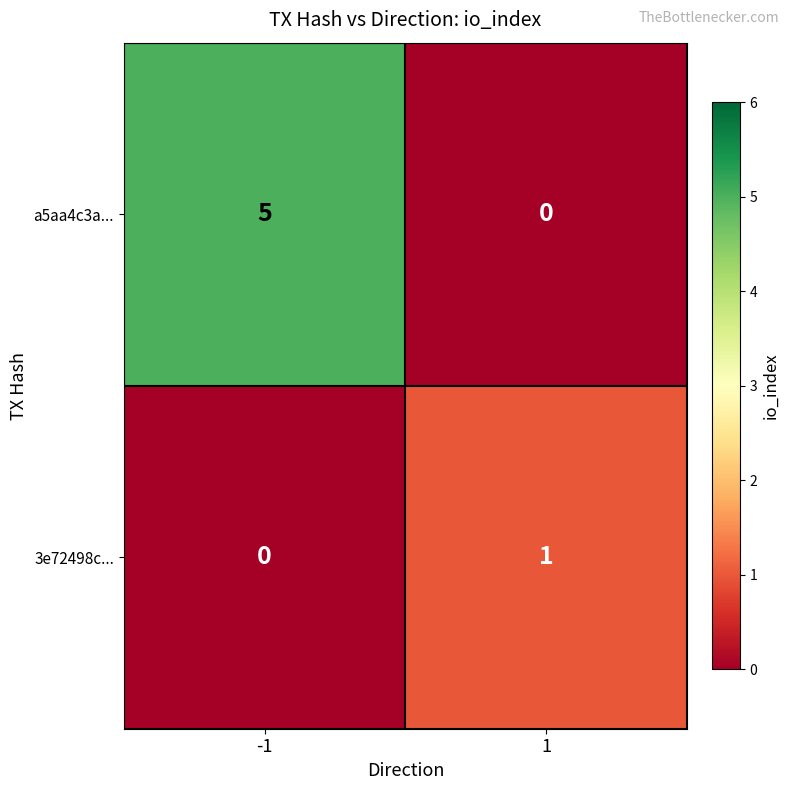

What is the sum of the a5aa4c3a... values at -1 and 1?

5